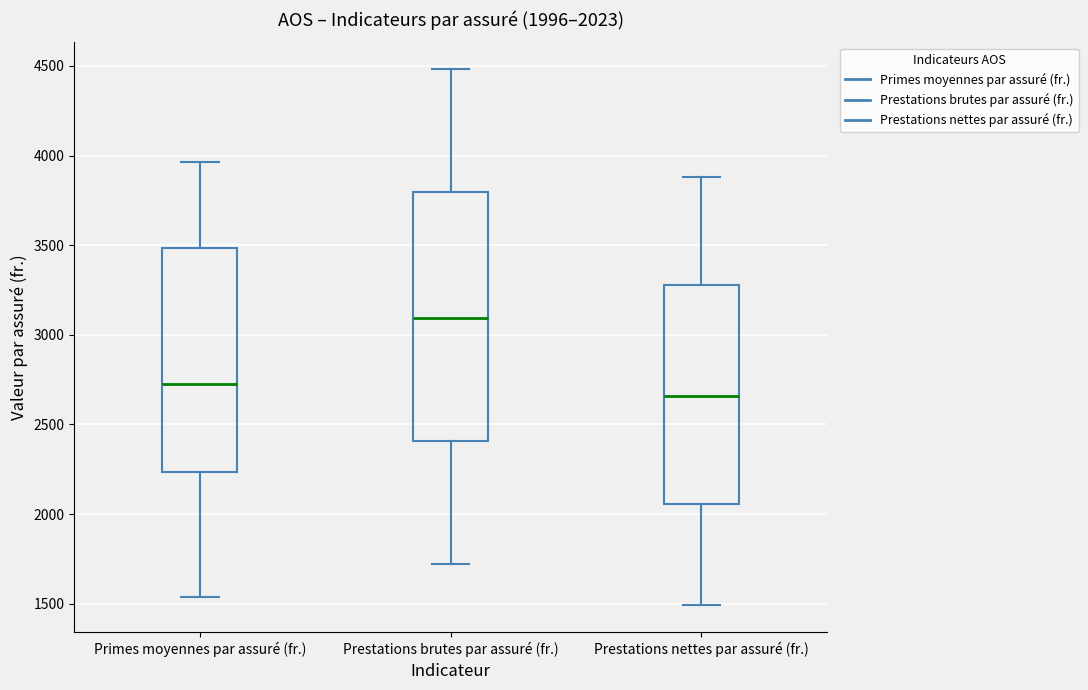

Comparing the boxes themselves (not the whiskers), which one is the tallest?

Prestations brutes par assuré (fr.)